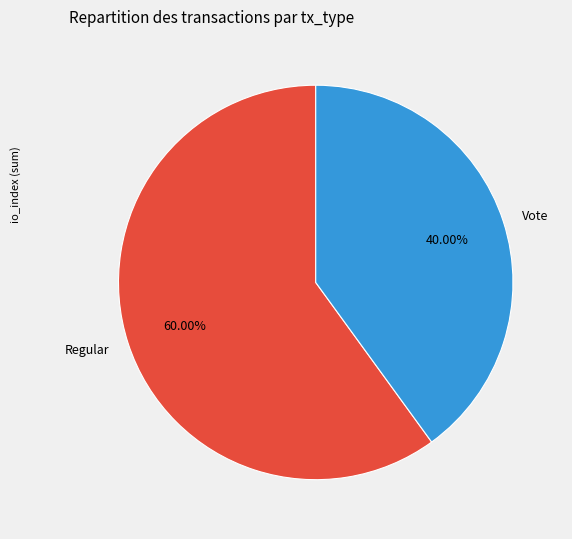

Between Vote and Regular, which is larger?

Regular